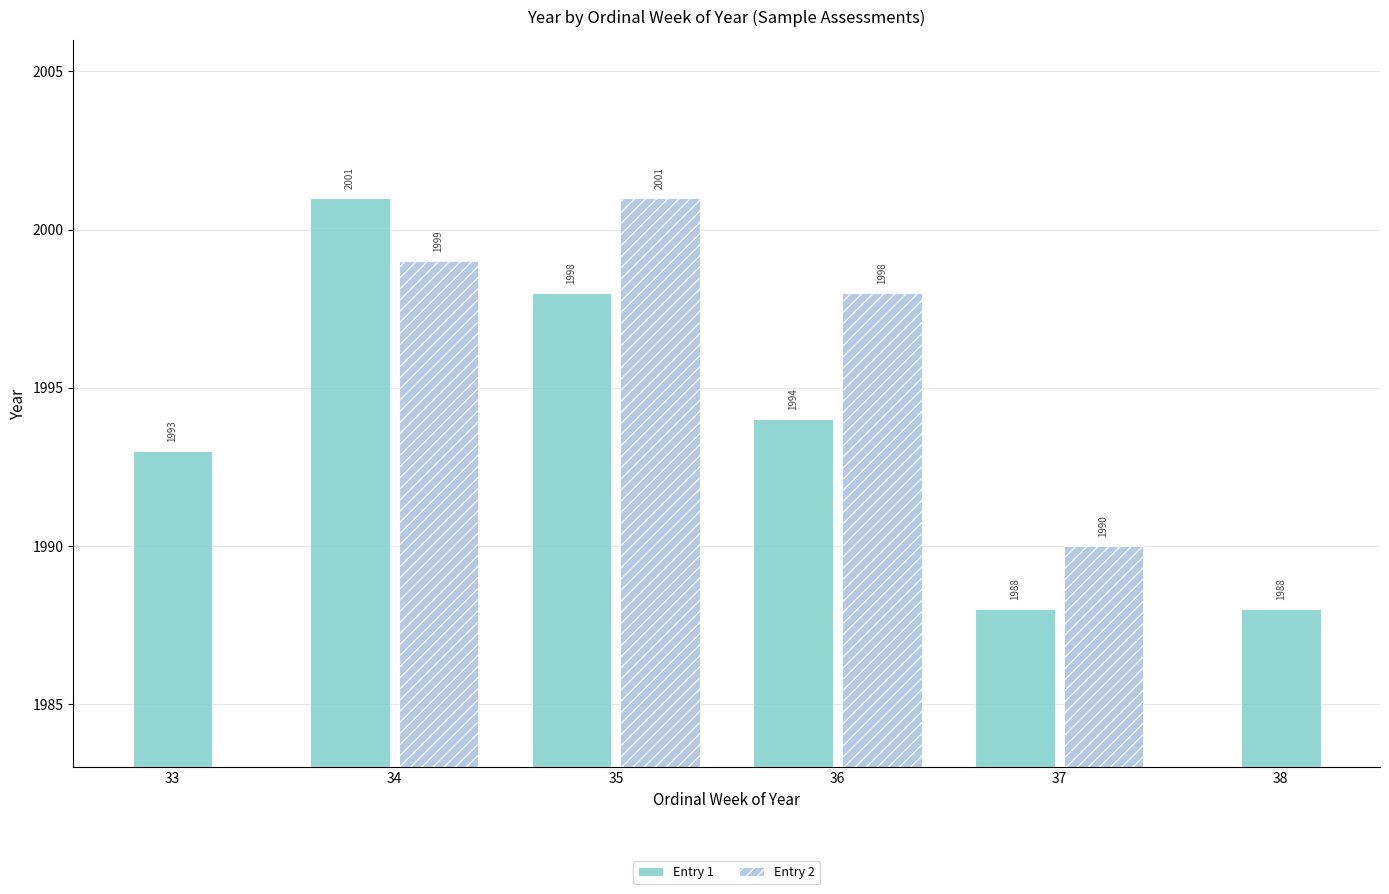

Approximately how many times larger is the value at 35 compared to 34?

1.0